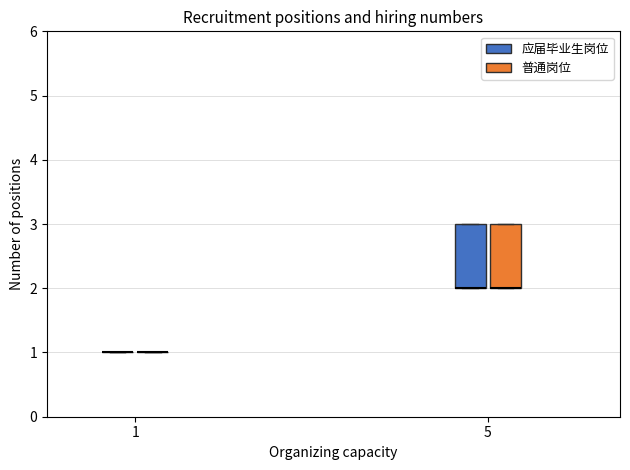

Reading left to right, transcribe this box plot: for each box, give where its median line is, the range the box spans, and where its two whiskers end, as read against the y-axis. The values are not printed on the chart, so give them approximately, as read against the axis.

1 (应届毕业生岗位): box collapsed to a line at 1, whiskers 1 to 1
1 (普通岗位): box collapsed to a line at 1, whiskers 1 to 1
5 (应届毕业生岗位): median 2 (drawn on the box's lower edge), box 2 to 3, whiskers 2 to 3
5 (普通岗位): median 2 (drawn on the box's lower edge), box 2 to 3, whiskers 2 to 3